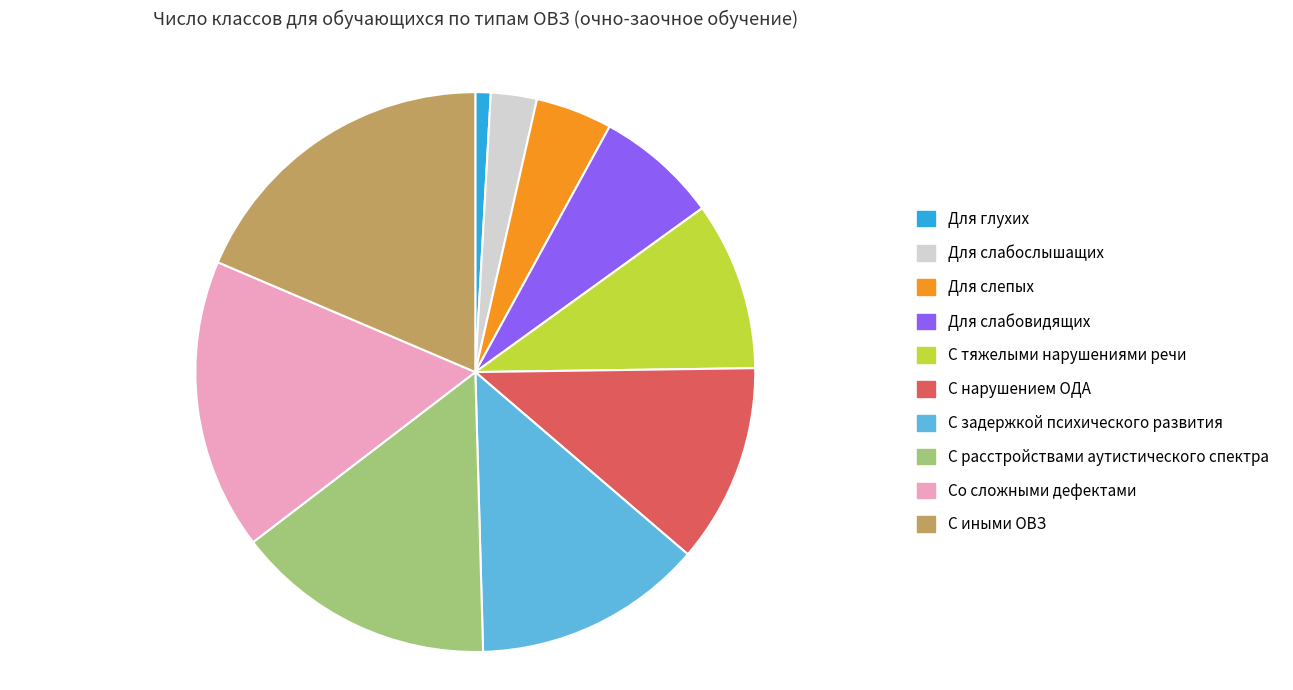

Is there a majority slice in this chart?

No